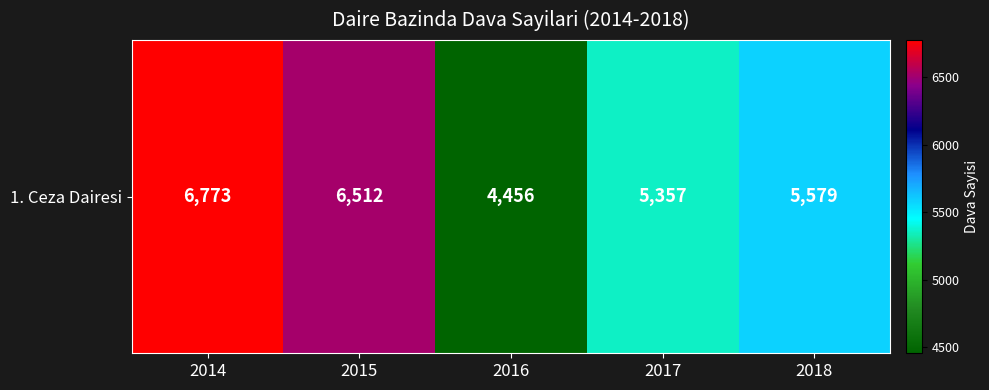

What is the change in value from 2015 to 2016?

-2056